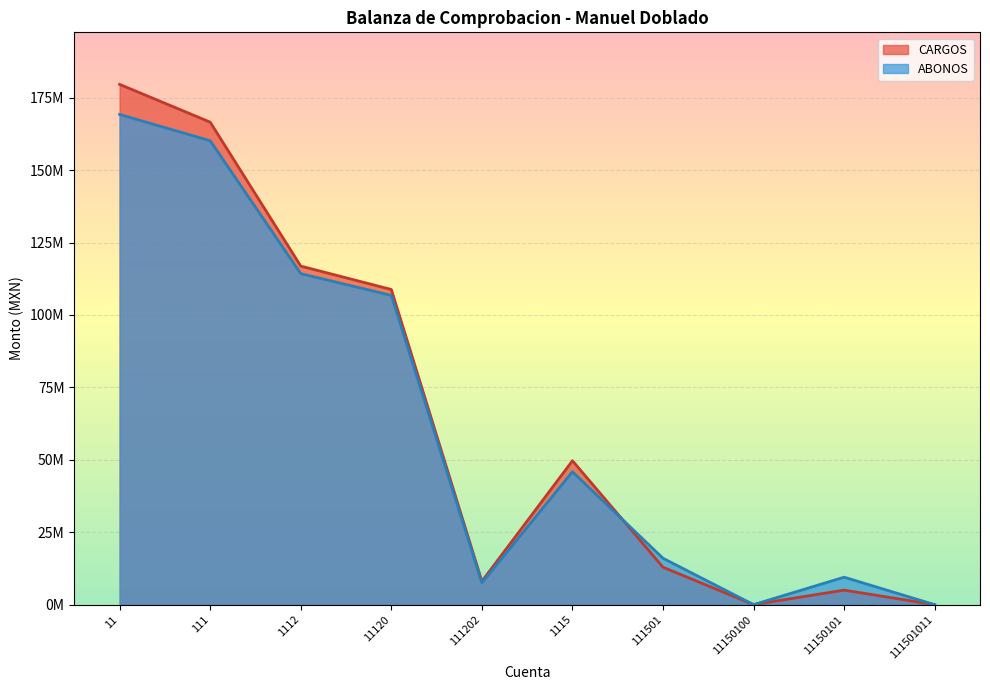

What is the average value of the ABONOS series?

62932163.6